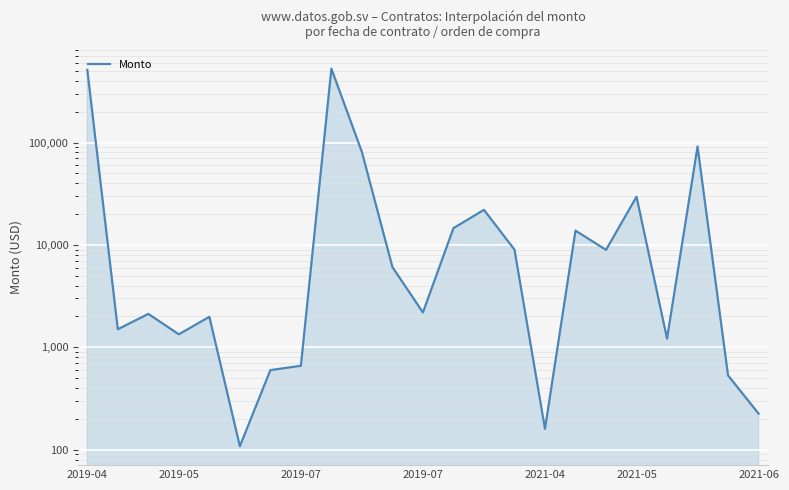

The value at 13 is 22000.0. True or false?

True